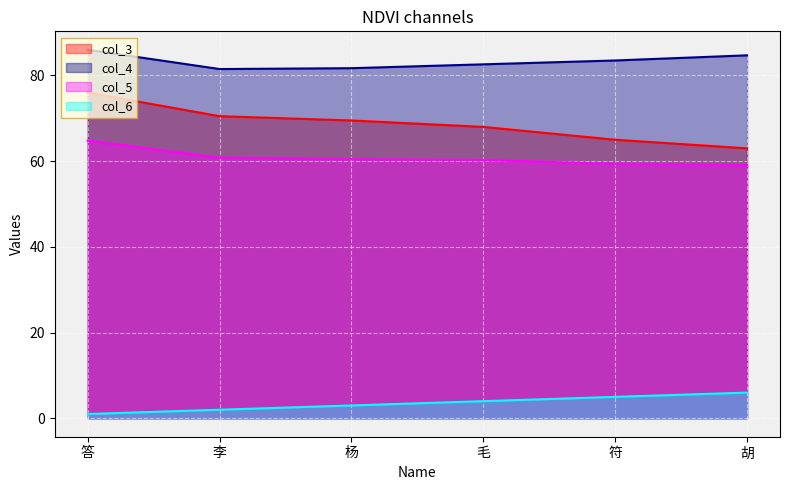

What is the total value across all series at 李?

214.8